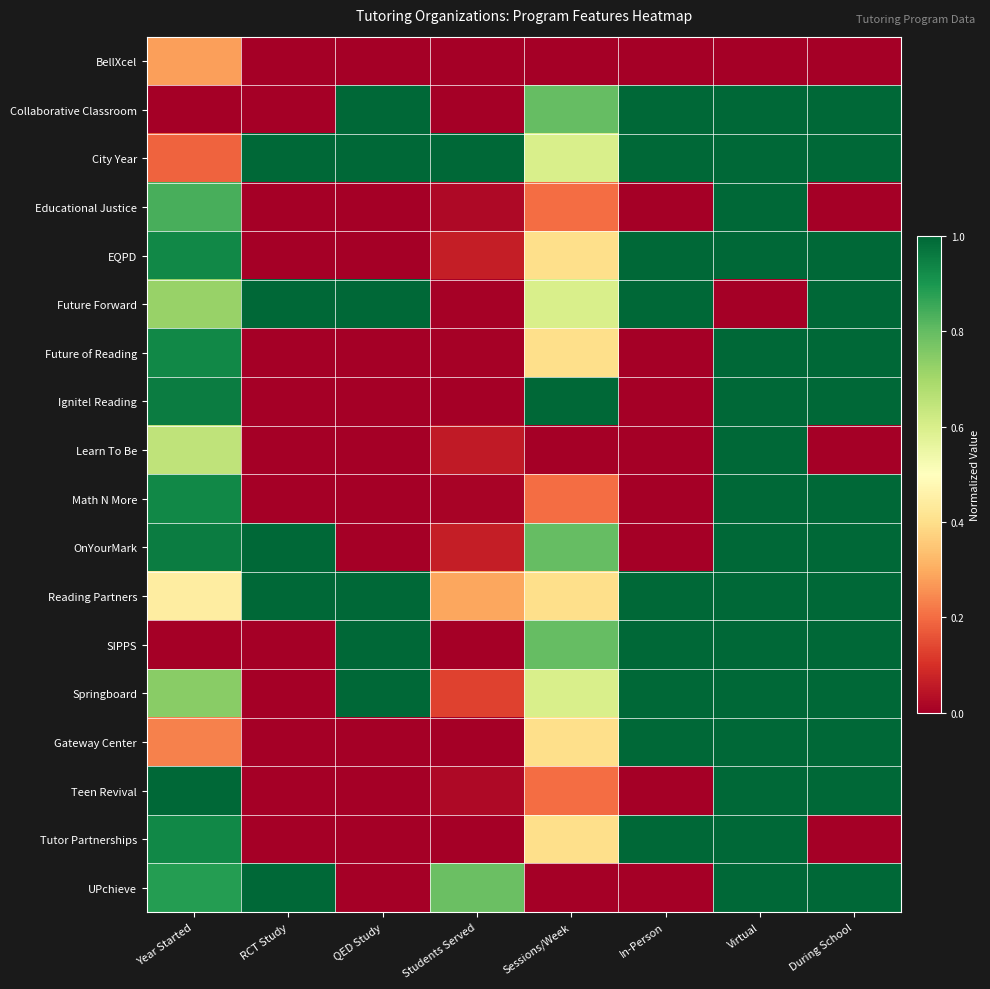

At which category is the sum across all series the highest?

Virtual